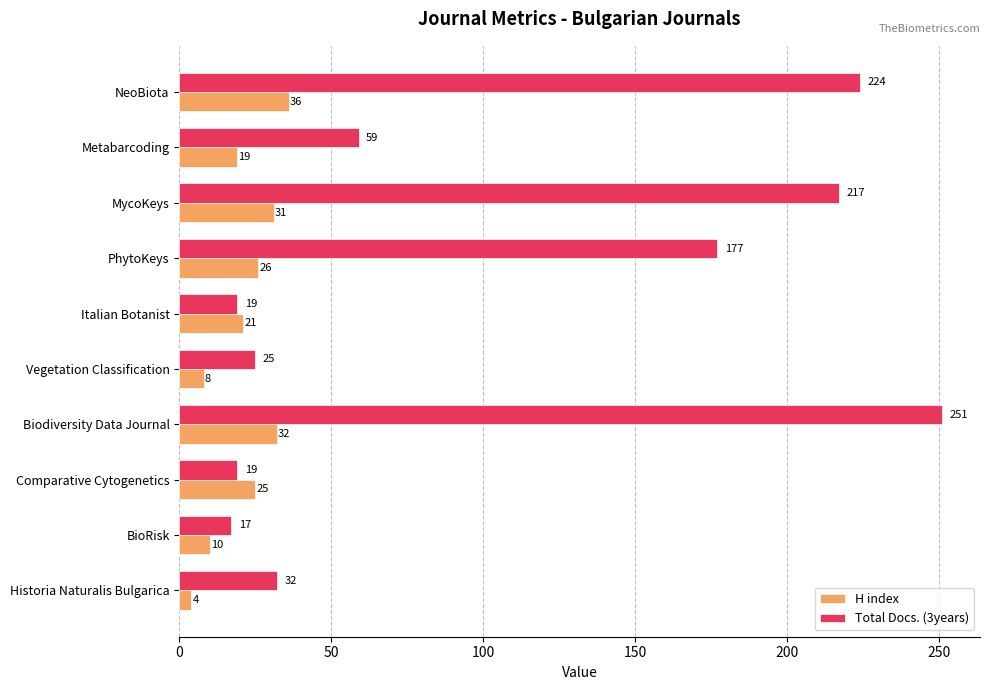

What are all the series names shown in the legend?

H index, Total Docs. (3years)